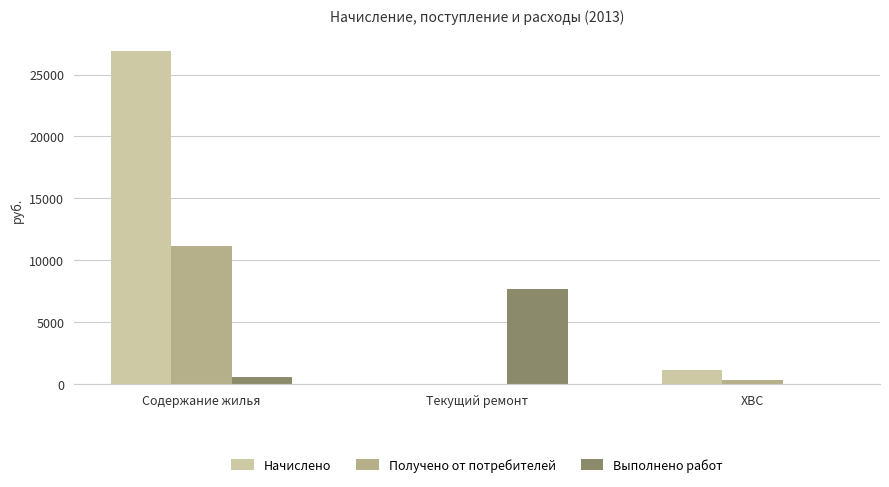

How many series are shown in this chart?

3